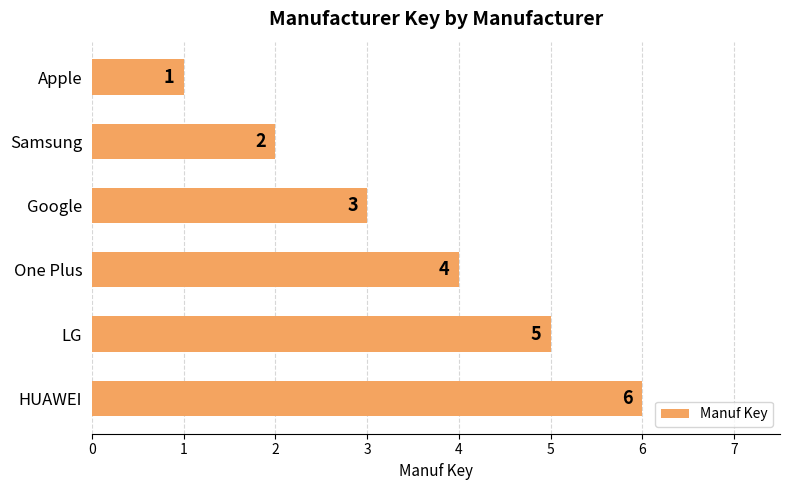

What is the smallest value displayed?

1